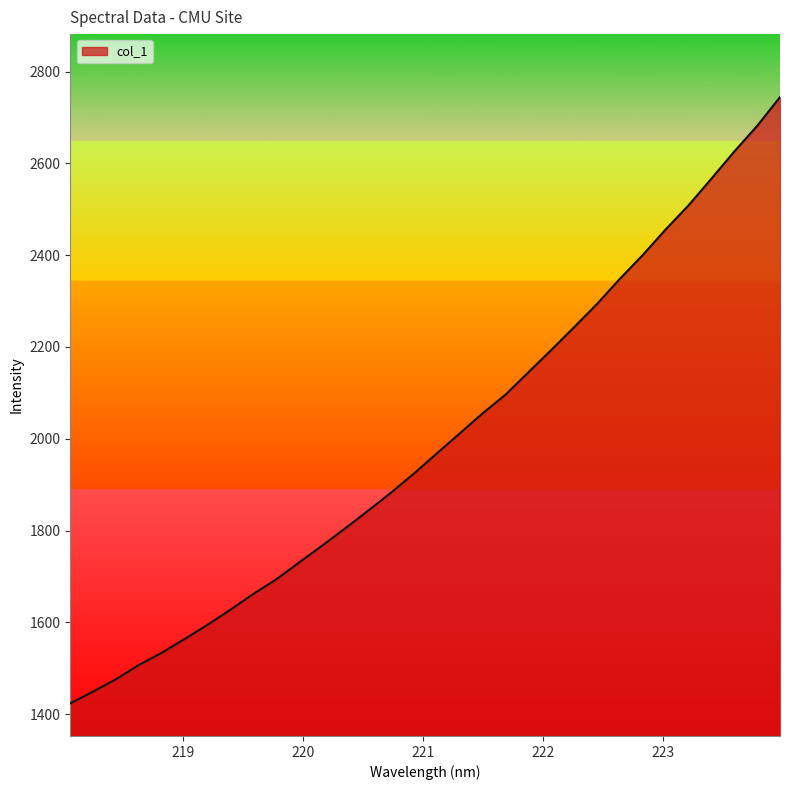

How many lines are shown in the chart?

1